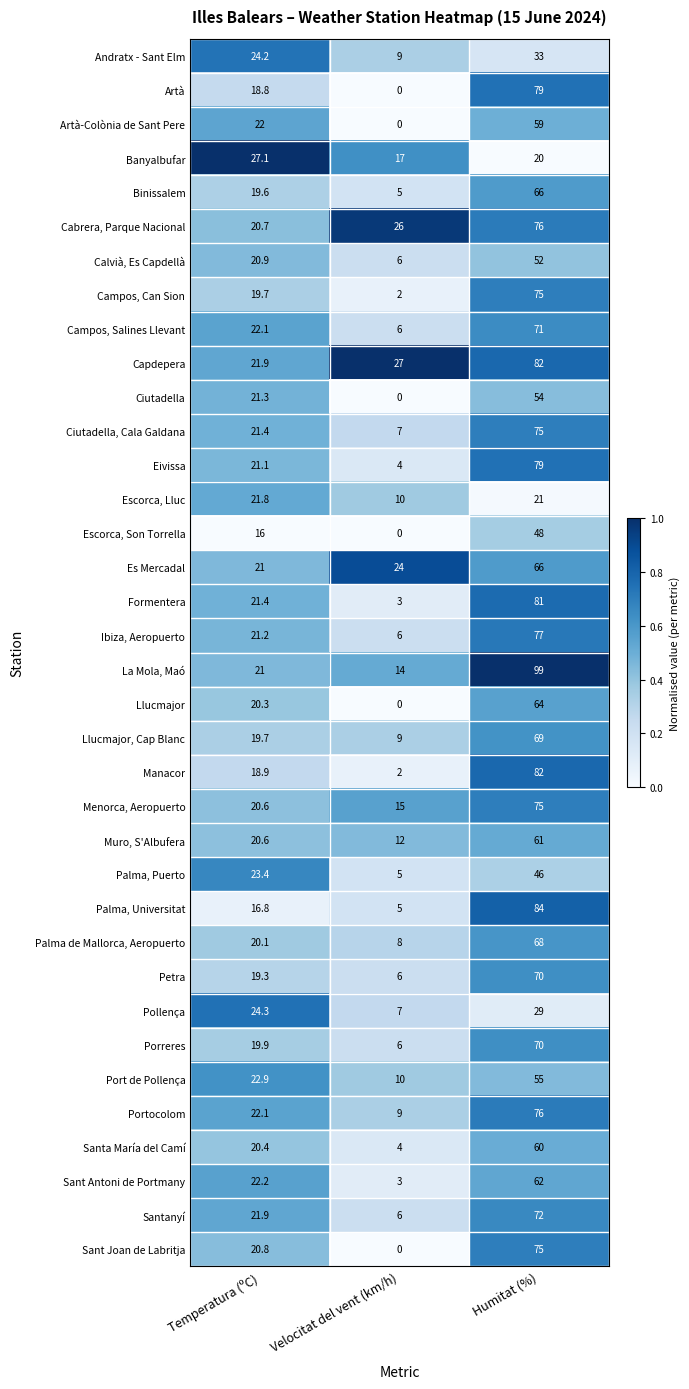

What is the highest value of the Petra series?

70.0